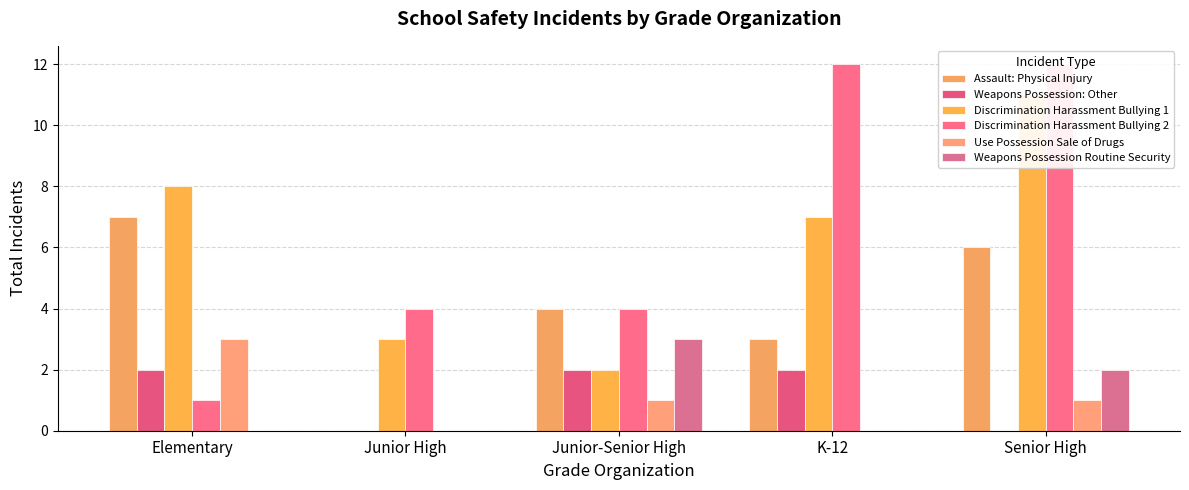

Reading left to right, transcribe all the data shown in this chart.

Assault: Physical Injury: Elementary=7	Junior High=0	Junior-Senior High=4	K-12=3	Senior High=6
Weapons Possession: Other: Elementary=2	Junior High=0	Junior-Senior High=2	K-12=2	Senior High=0
Discrimination Harassment Bullying 1: Elementary=8	Junior High=3	Junior-Senior High=2	K-12=7	Senior High=11
Discrimination Harassment Bullying 2: Elementary=1	Junior High=4	Junior-Senior High=4	K-12=12	Senior High=12
Use Possession Sale of Drugs: Elementary=3	Junior High=0	Junior-Senior High=1	K-12=0	Senior High=1
Weapons Possession Routine Security: Elementary=0	Junior High=0	Junior-Senior High=3	K-12=0	Senior High=2